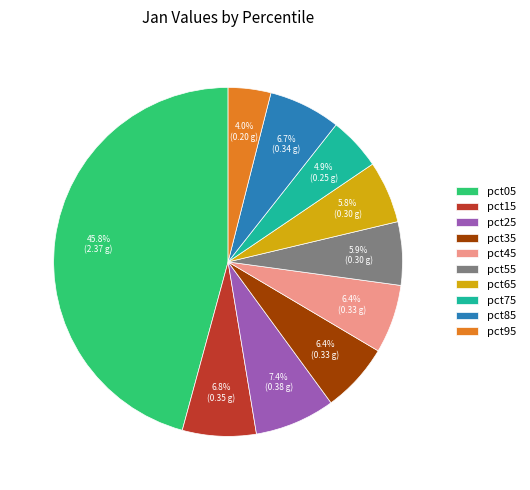

What is the largest slice in the pie chart?

pct05